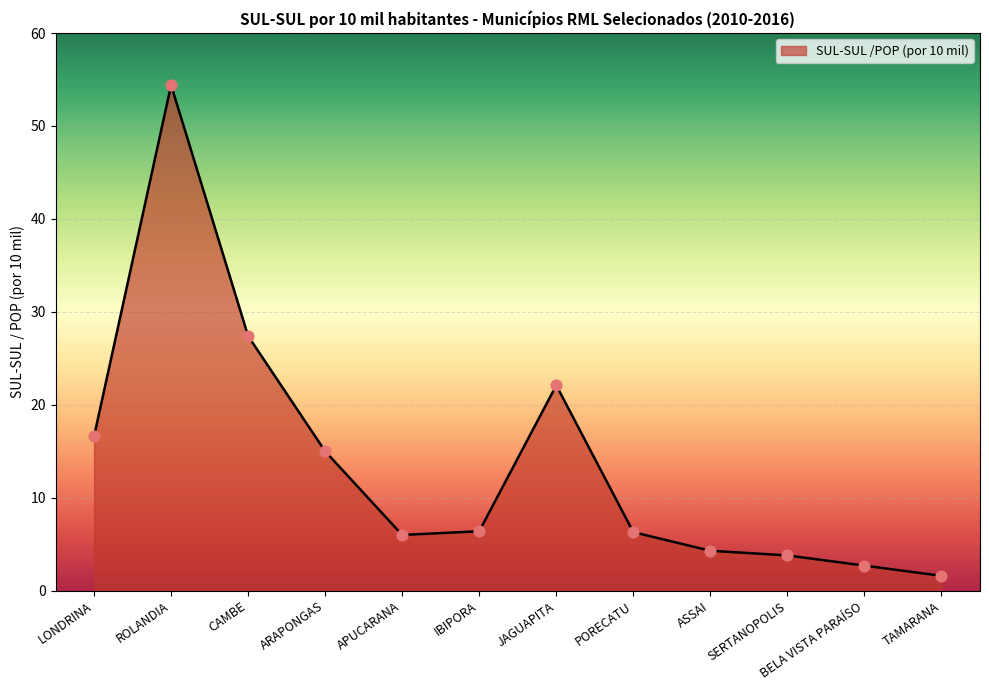

What is the ratio of the value at APUCARANA to the value at LONDRINA?

0.4